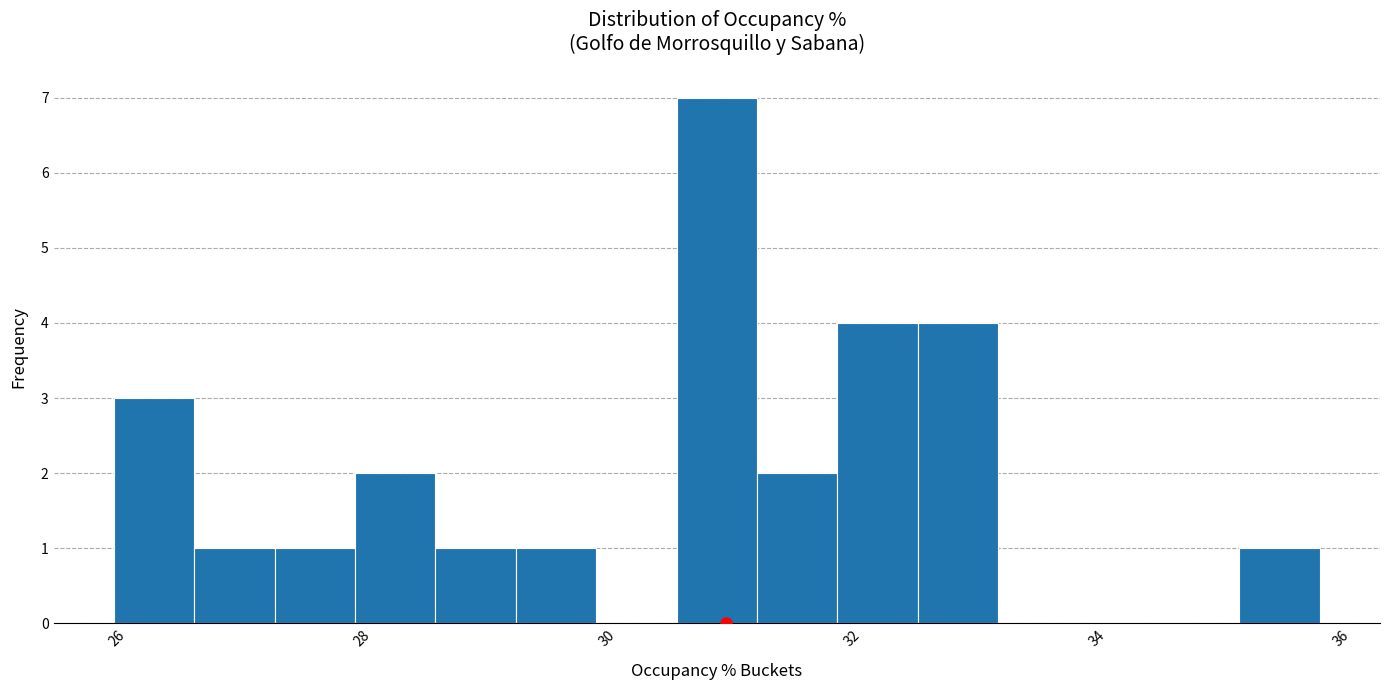

Read against the x-axis, roughly where is the centre of the tallest bar?

30.8